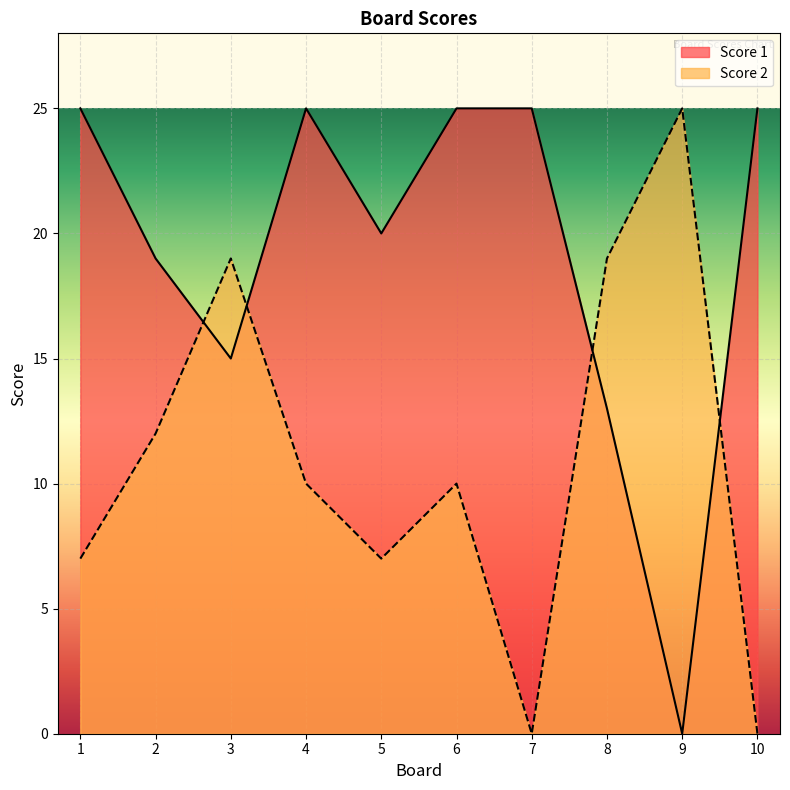

What is the difference between the highest and lowest values at 10?

25